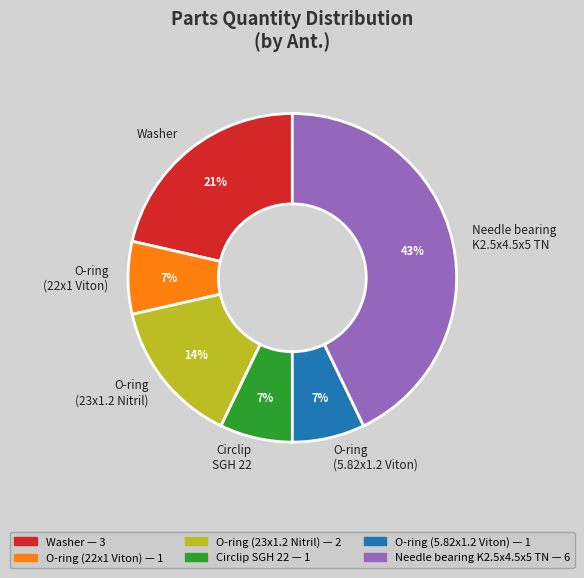

Is there a majority slice in this chart?

No